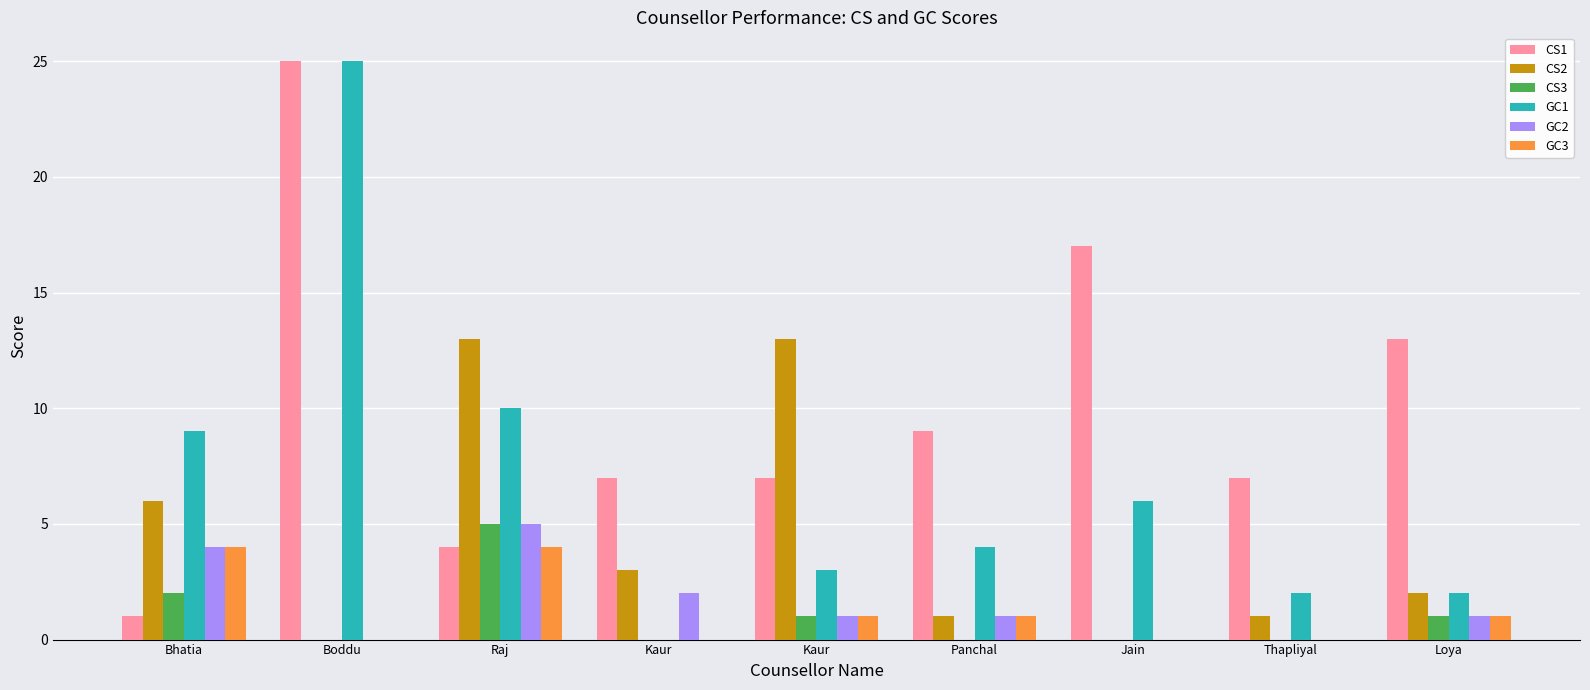

What are all the series names shown in the legend?

CS1, CS2, CS3, GC1, GC2, GC3